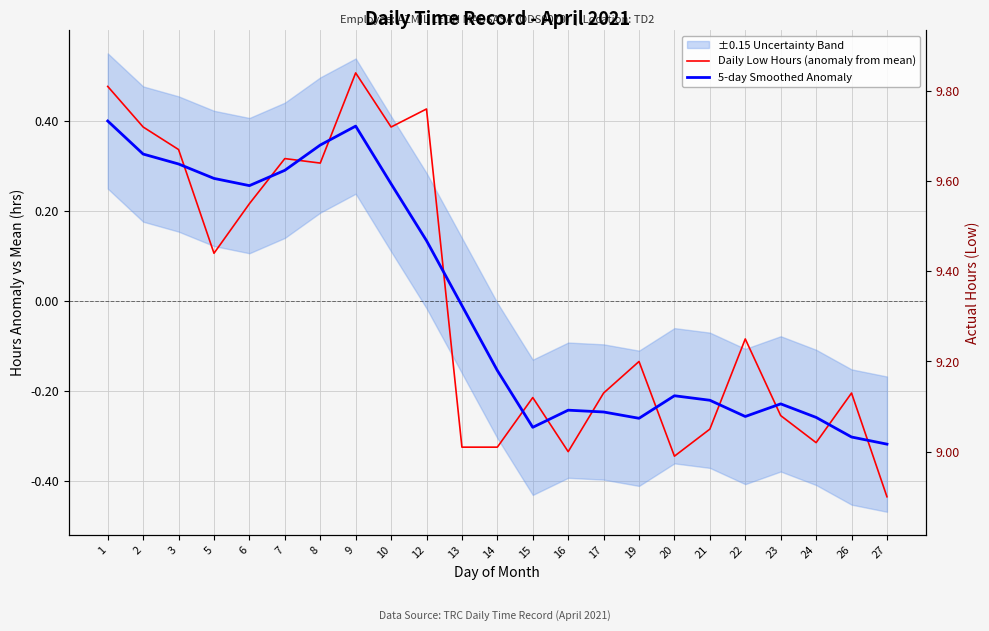

What is the difference between the maximum and minimum values in the Daily Low Hours (anomaly from mean) series?

0.9